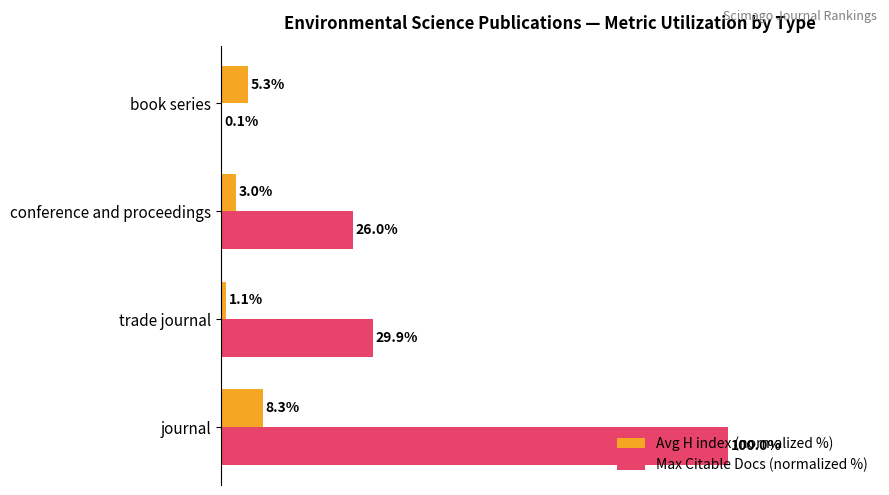

Between journal and book series, which series saw the biggest shift?

Max Citable Docs (normalized %)